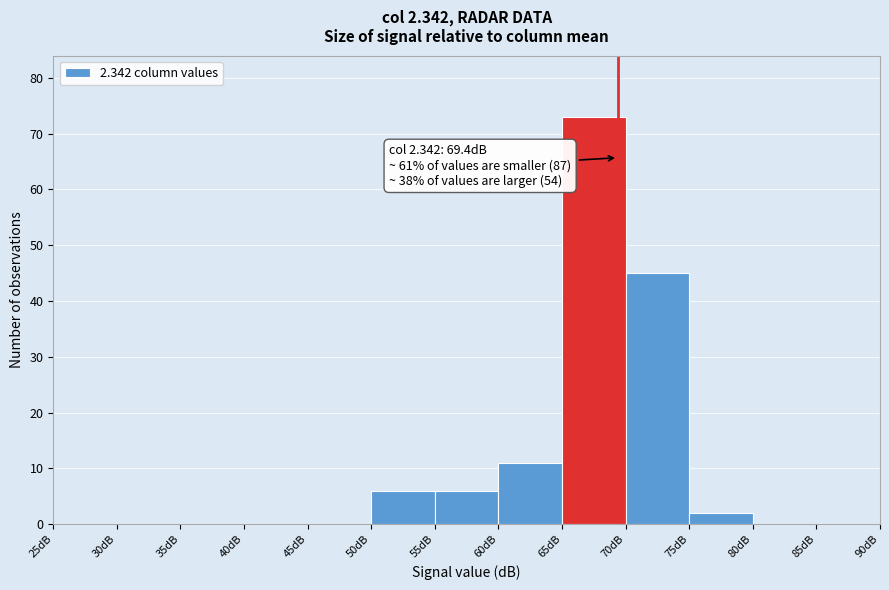

Which range on the x-axis has the tallest bar?

65 to 70